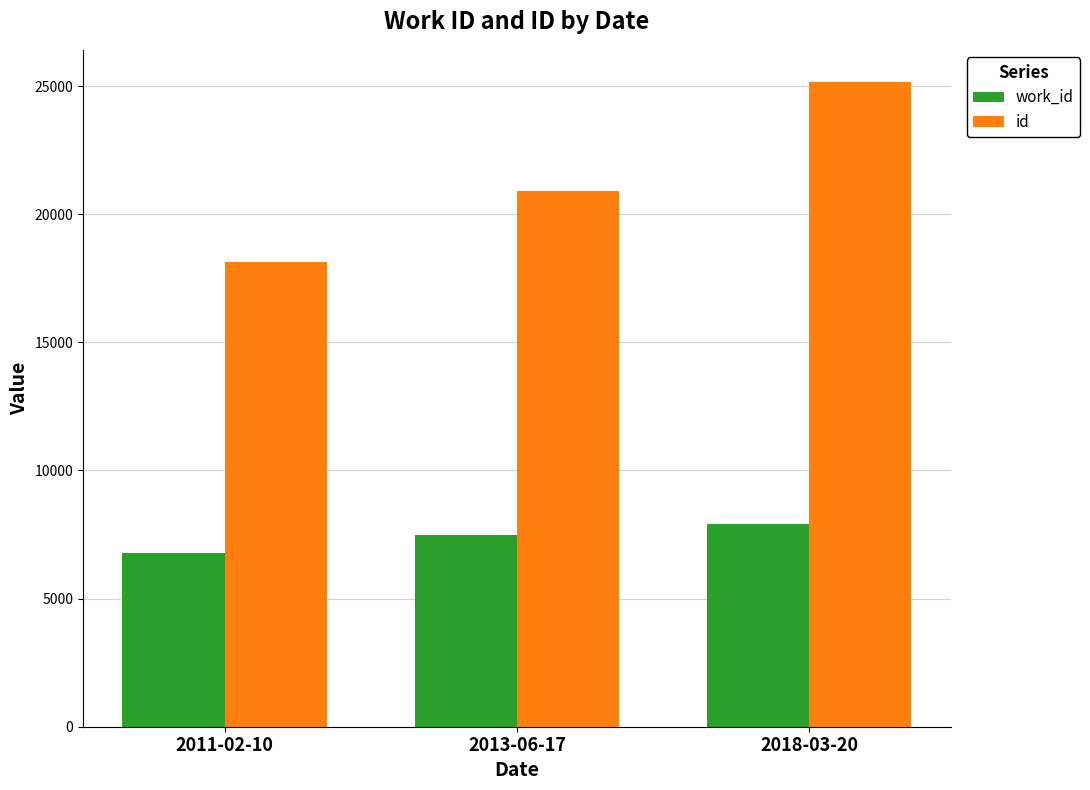

What is the label of the 1st bar from the right?

2018-03-20